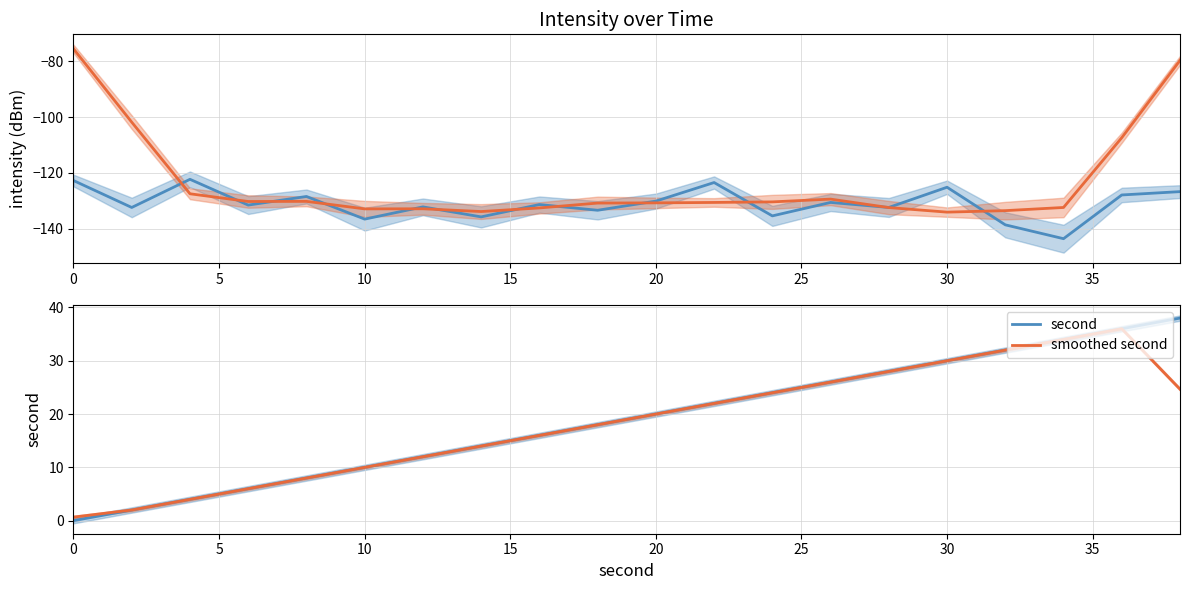

True or false: intensity(dBm) and smoothed second cross at least once.

False